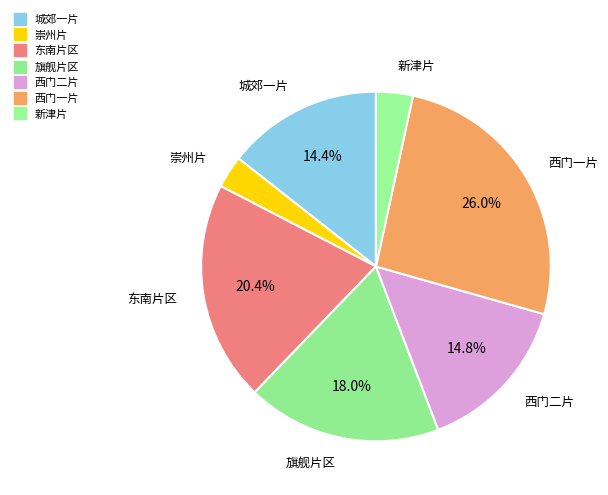

Which slice is the largest?

西门一片